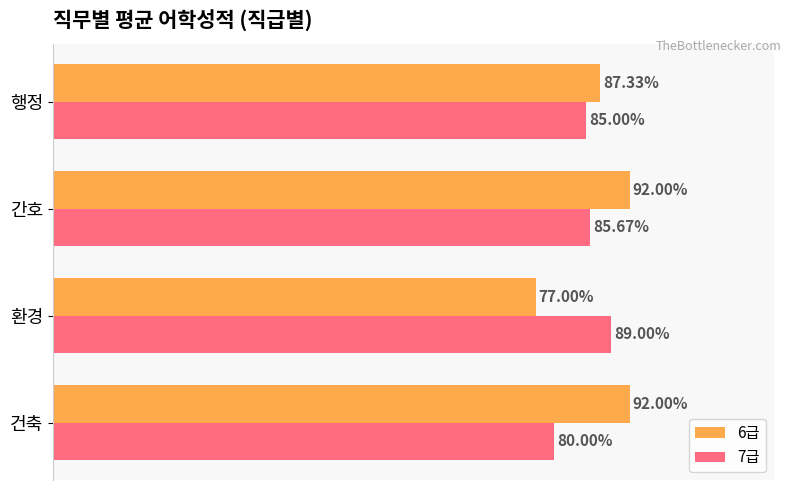

Which series has the largest total across all categories?

6급